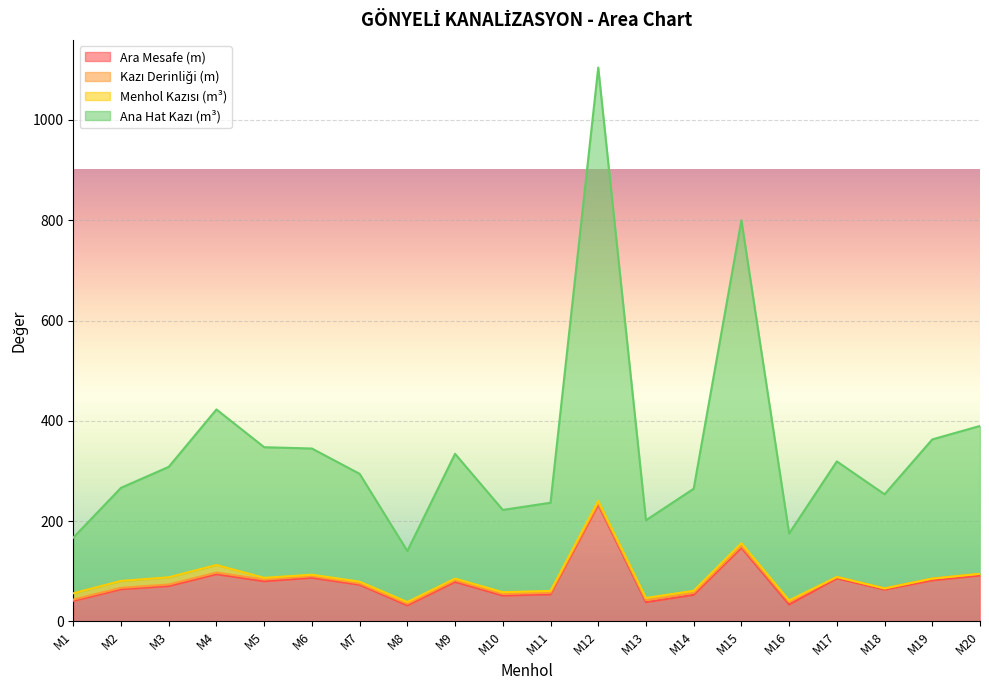

At which category is the sum across all series the highest?

M12